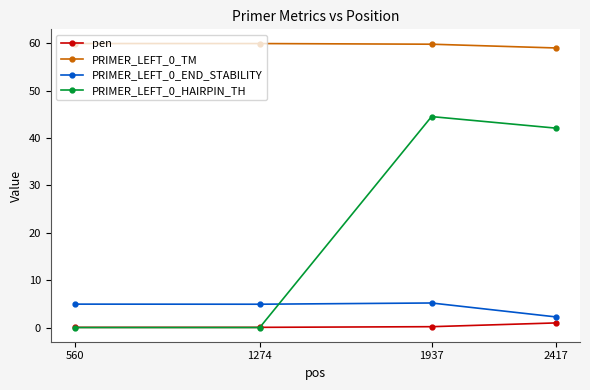

What is the highest value of the PRIMER_LEFT_0_END_STABILITY series?

5.2